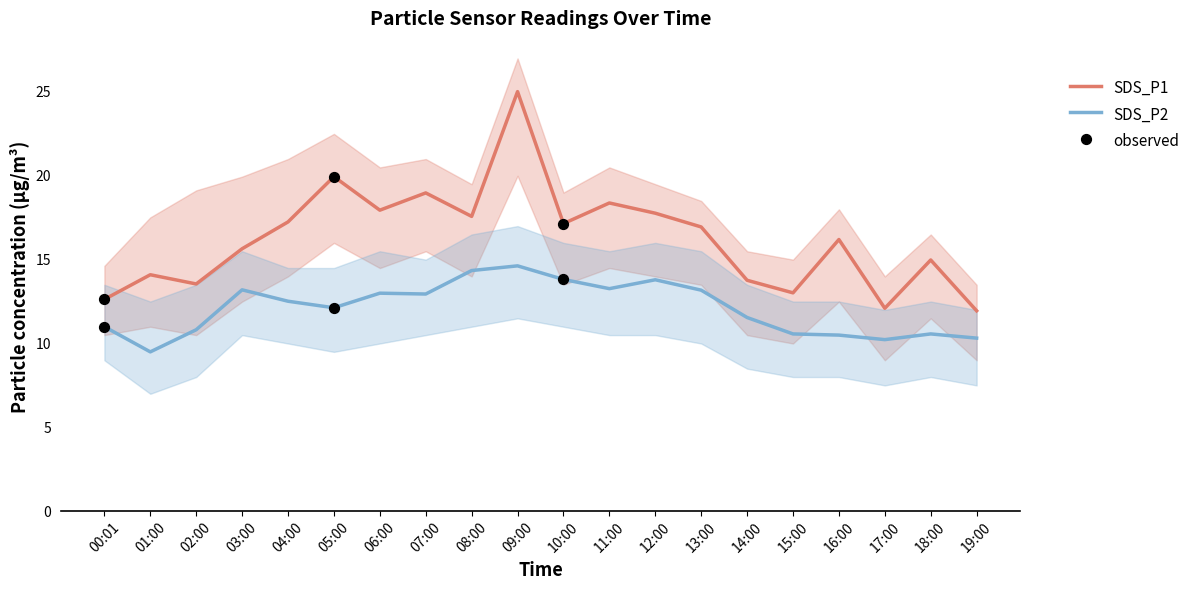

The value of SDS_P2 at 07:00 is 9.0. True or false?

False